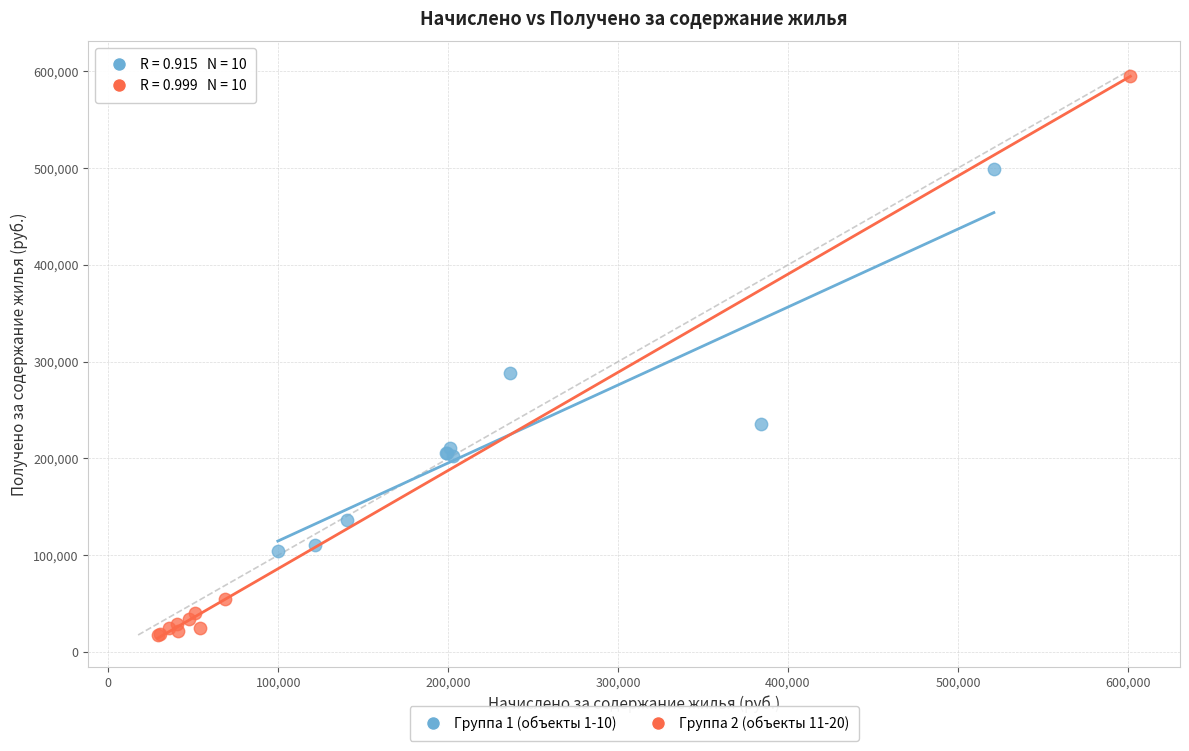

Which series contains the lowest Y value?

Группа 2 (объекты 11-20)